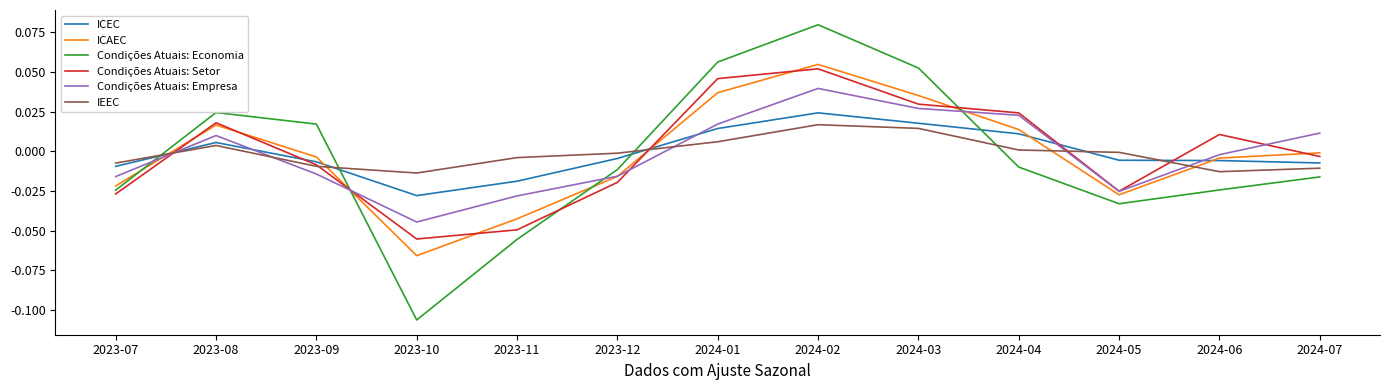

How many times do IEEC and Condições Atuais: Economia cross each other?

4